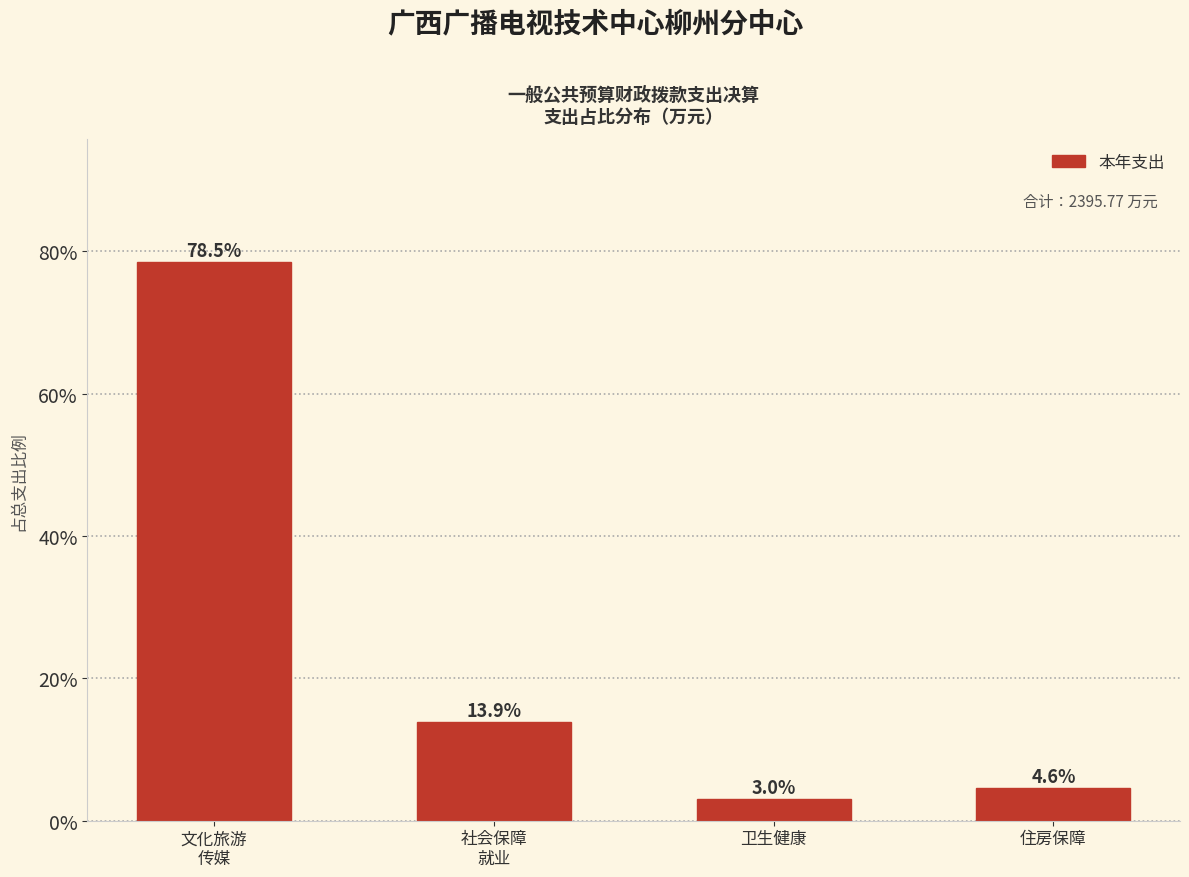

Reading left to right, transcribe all the data shown in this chart.

78.5	13.9	3.0	4.6